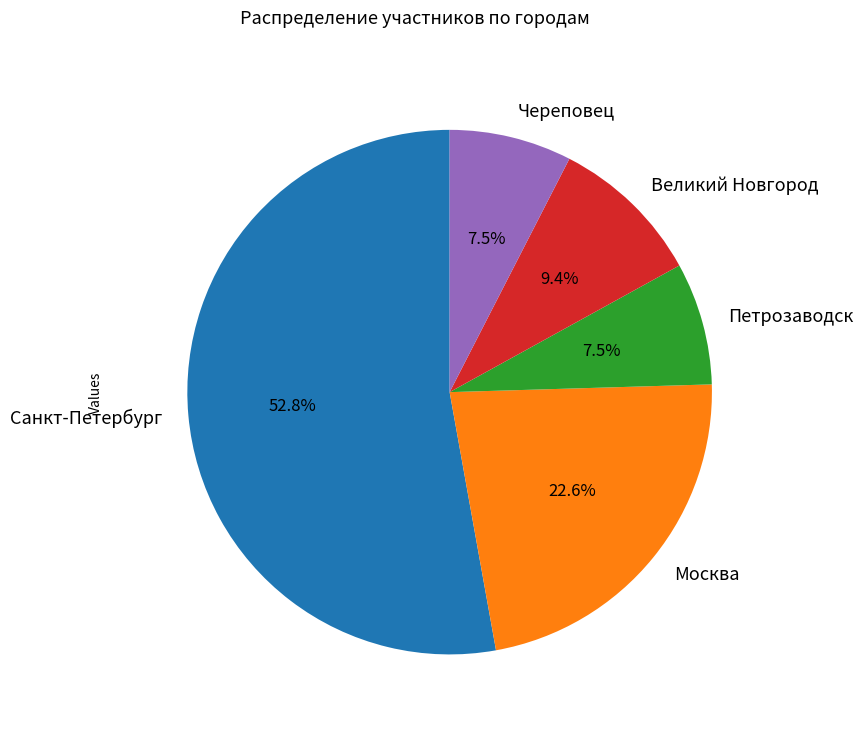

What percentage is NOT represented by Великий Новгород?

90.6%